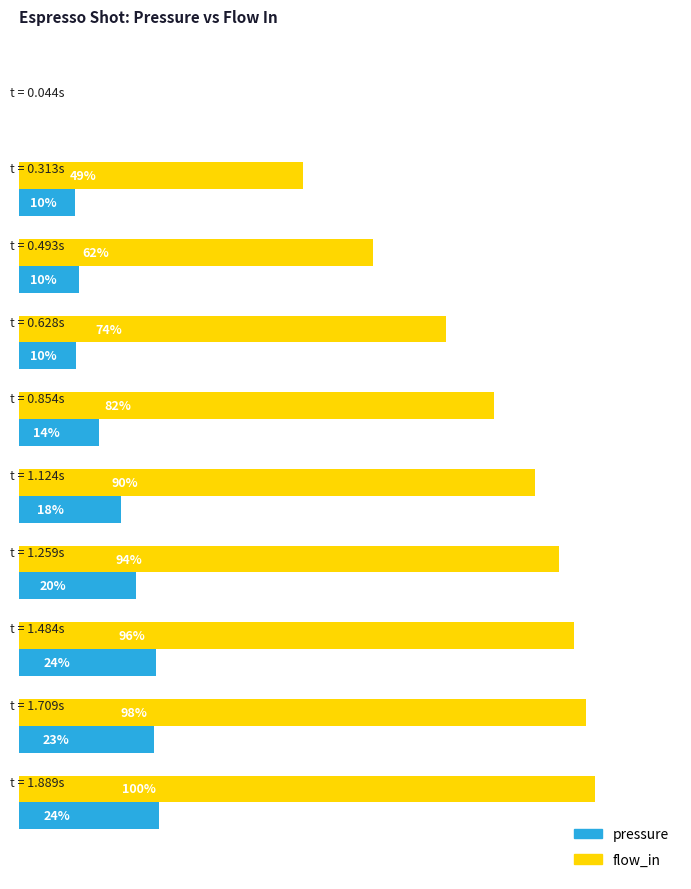

How many data points in pressure are less than 17?

5